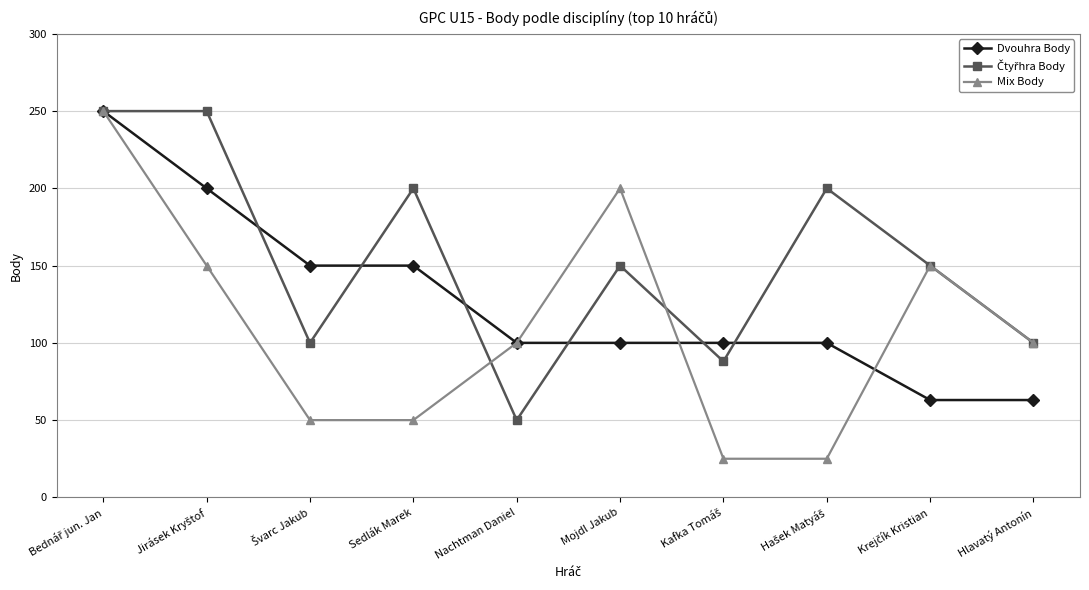

Does the chart display data point markers on the line(s)?

Yes